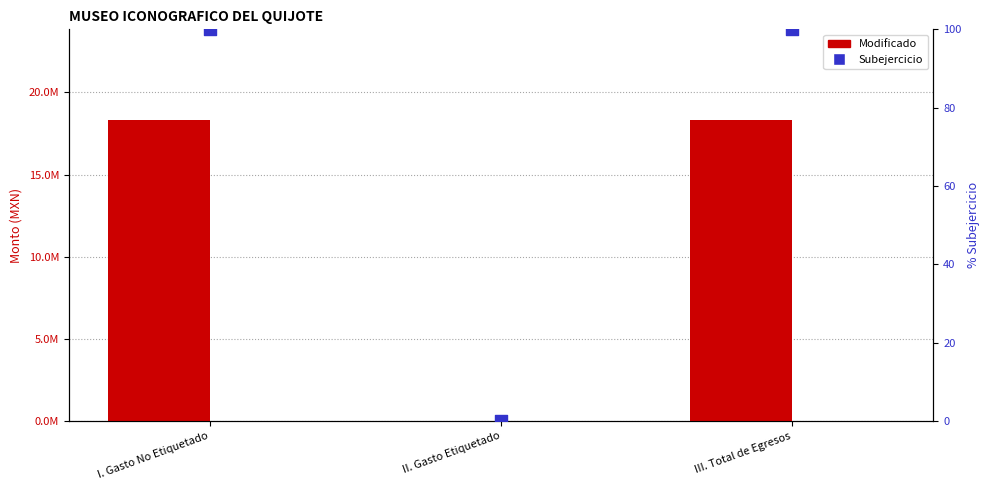

What is the total value across all series at I. Gasto No Etiquetado?

36679450.2